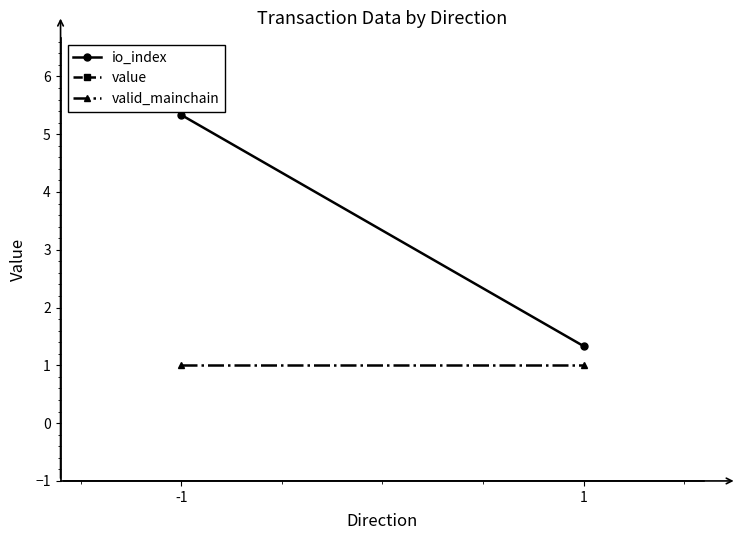

How many distinct data groups are displayed?

3